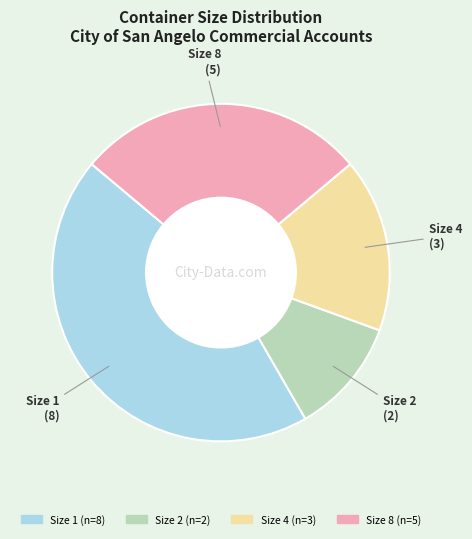

Does any single category account for the majority?

No